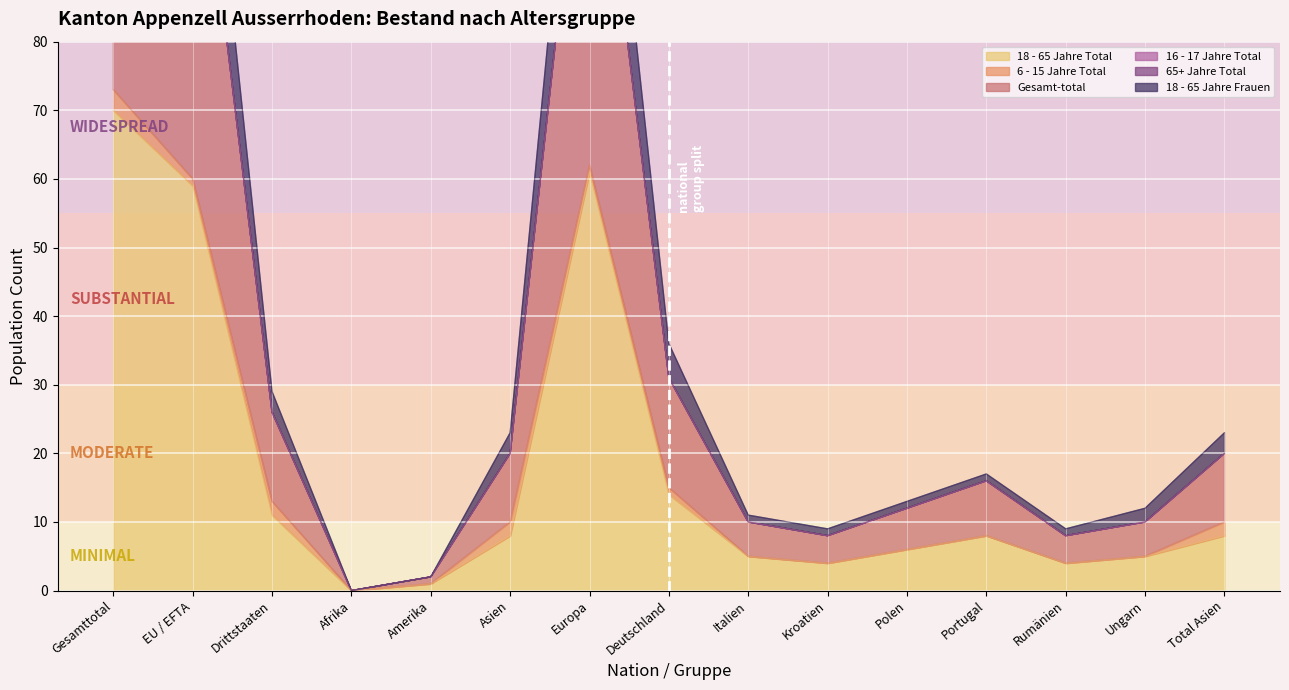

The 18 - 65 Jahre Total series shows 8 at Ungarn. True or false?

False